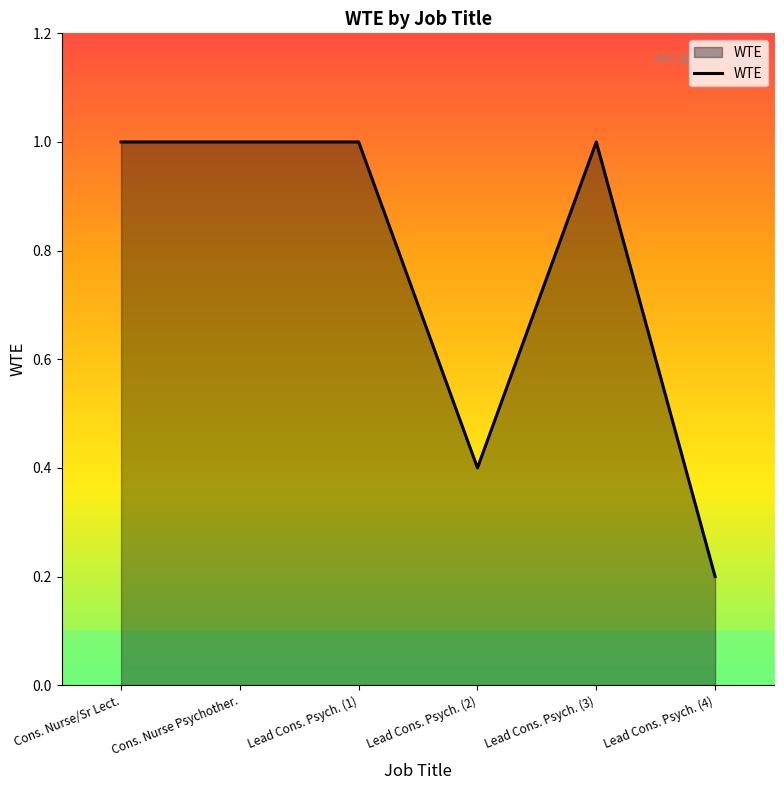

Is it true that the value at Lead Cons. Psych. (2) is 0.1?

False